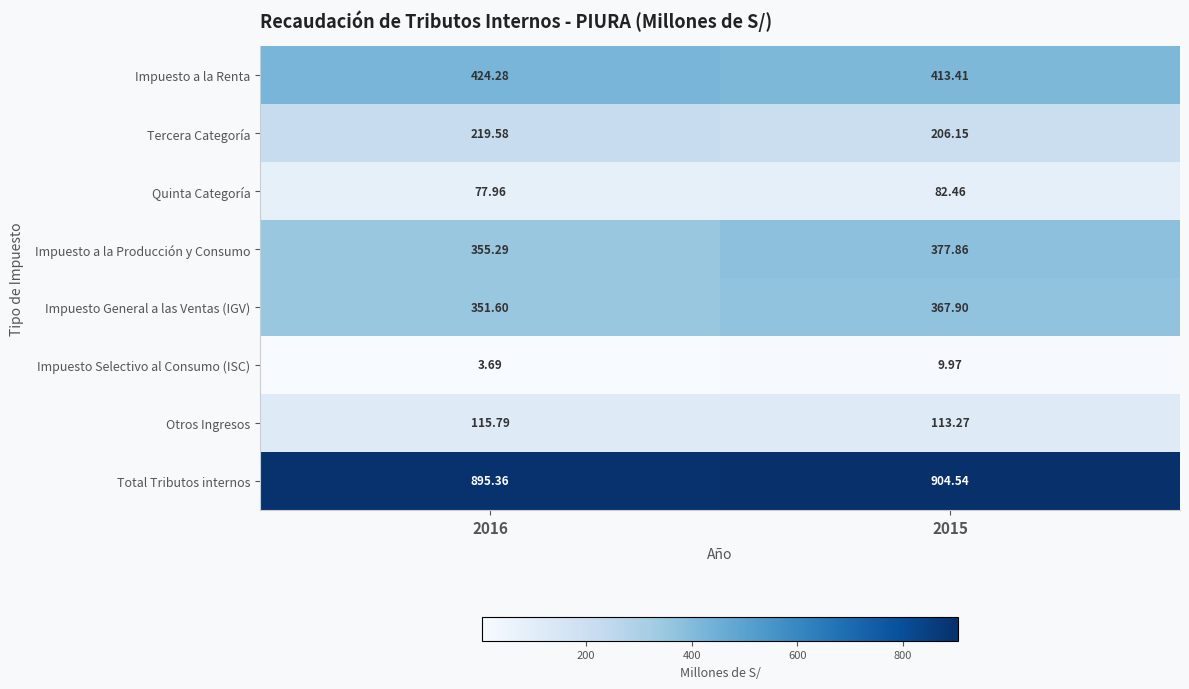

At which category is the sum across all series the highest?

2015